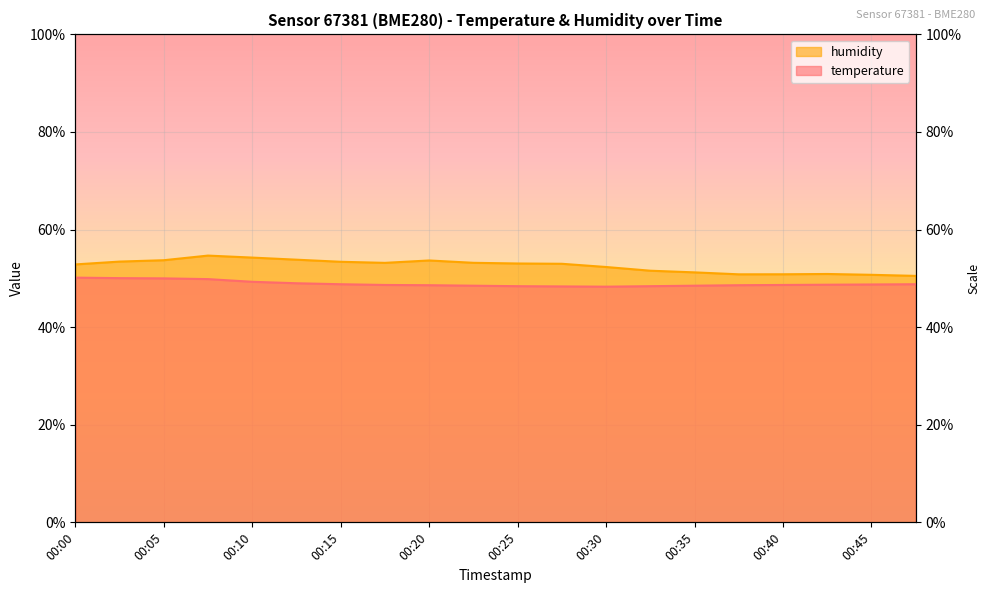

True or false: humidity has more than 2 points higher than both neighbors.

True